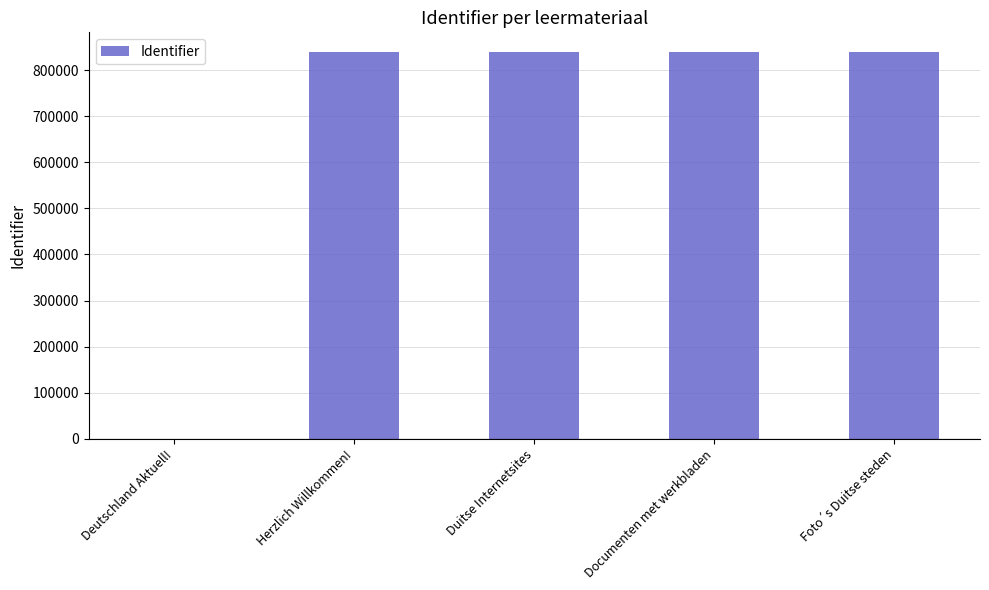

What is the change in value from Deutschland Aktuell! to Documenten met werkbladen?

+839981